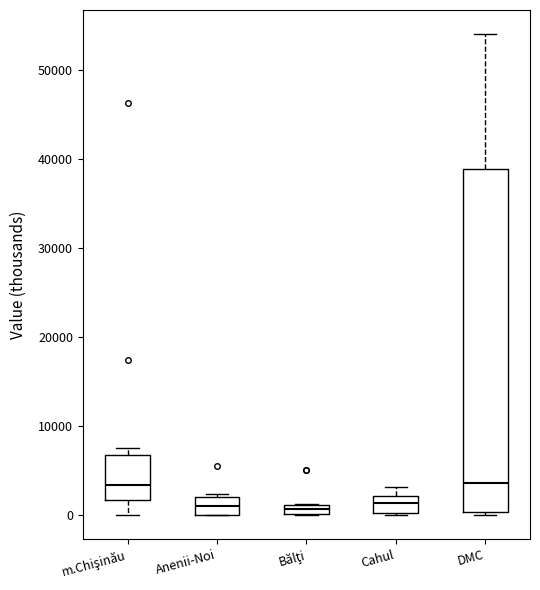

Comparing the boxes themselves (not the whiskers), which one is the tallest?

DMC